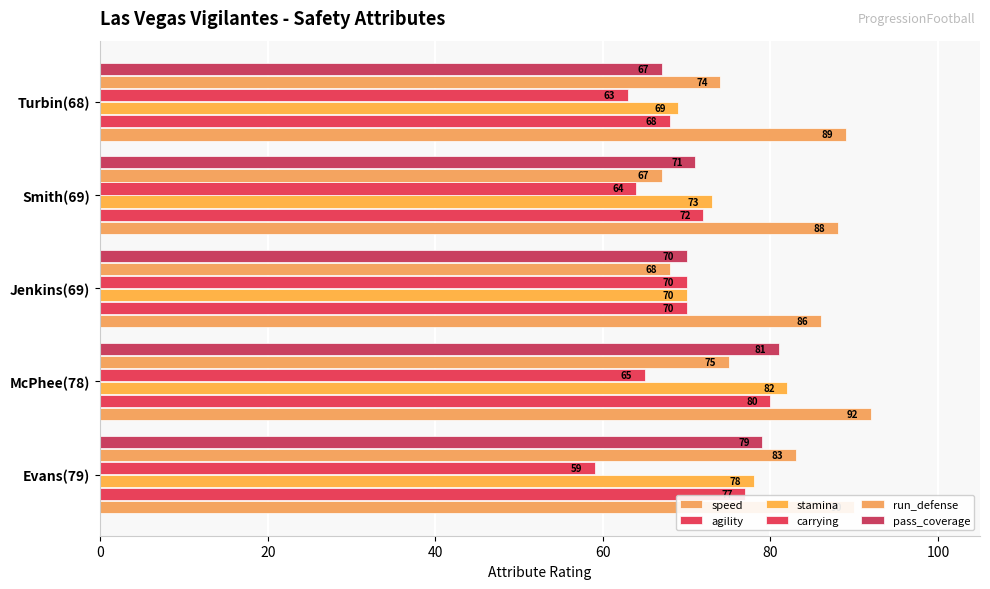

Count the number of data series in this chart.

6